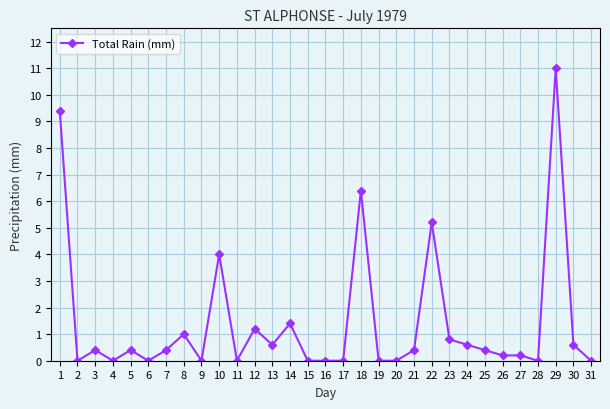

At which category does the chart reach its peak across all series?

29